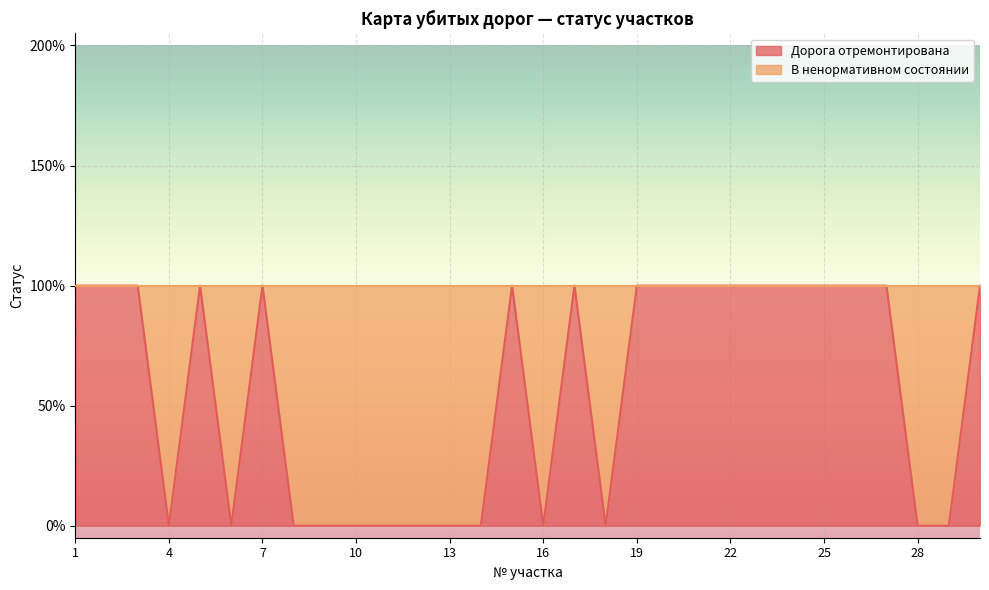

Reading left to right, list all the values displayed in this chart.

1	1	1	0	1	0	1	0	0	0	0	0	0	0	1	0	1	0	1	1	1	1	1	1	1	1	1	0	0	1